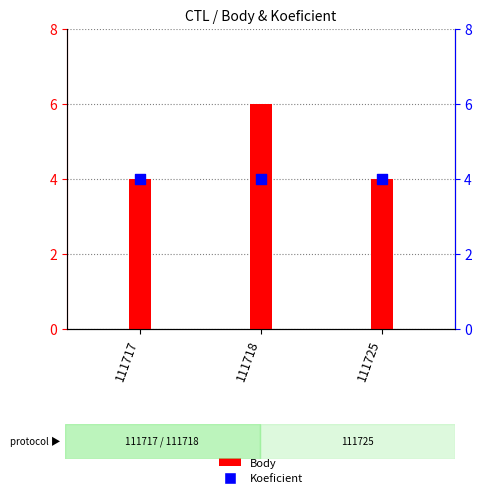

At how many categories does at least one series exceed 5?

1